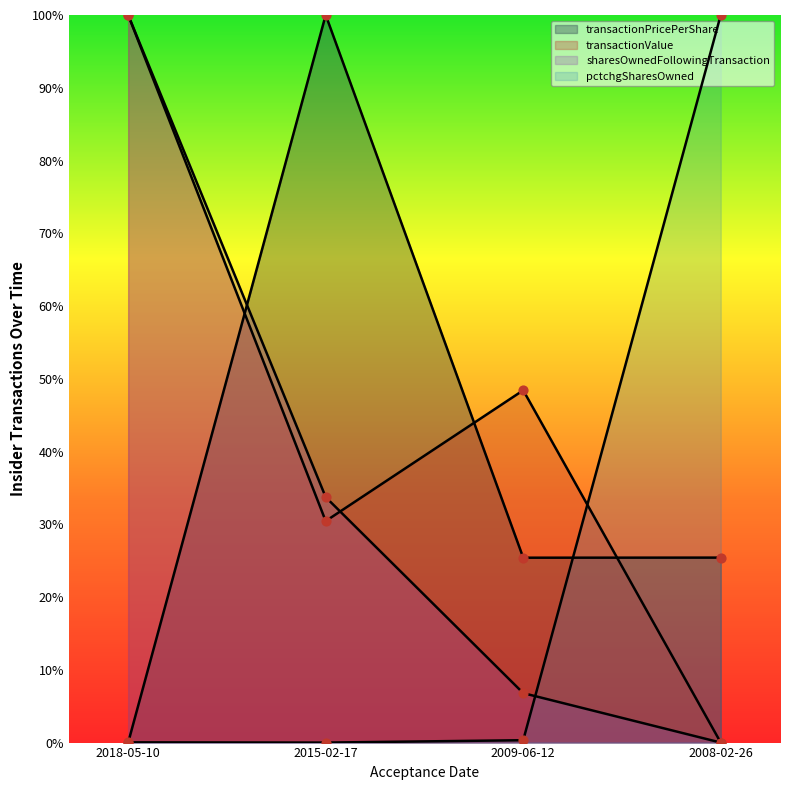

Which series reaches the minimum Y coordinate?

transactionPricePerShare